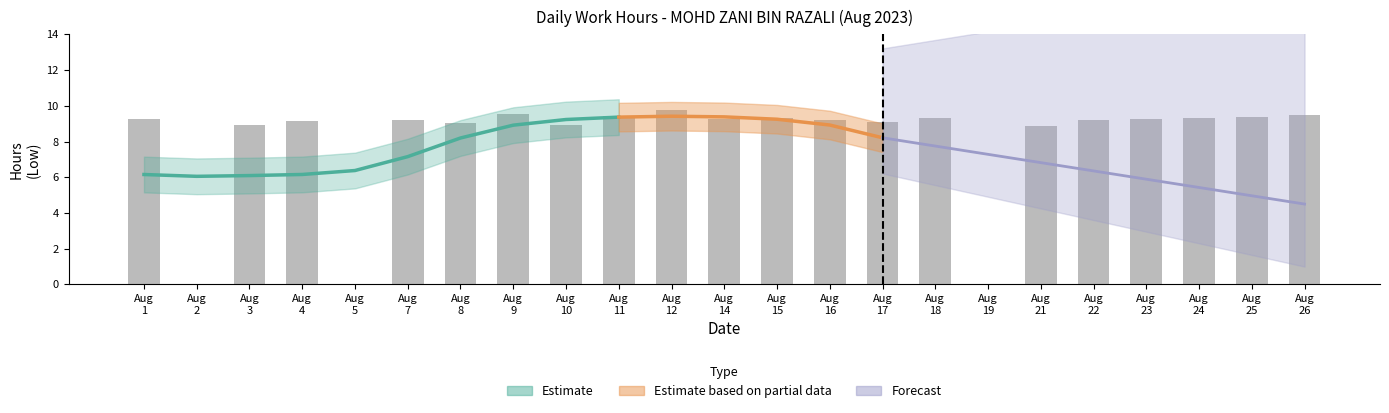

List the labels in order of value, largest first.

Aug 12, Aug 9, Aug 26, Aug 11, Aug 25, Aug 24, Aug 18, Aug 15, Aug 1, Aug 14, Aug 23, Aug 16, Aug 7, Aug 22, Aug 4, Aug 17, Aug 8, Aug 3, Aug 10, Aug 21, Aug 2, Aug 5, Aug 19